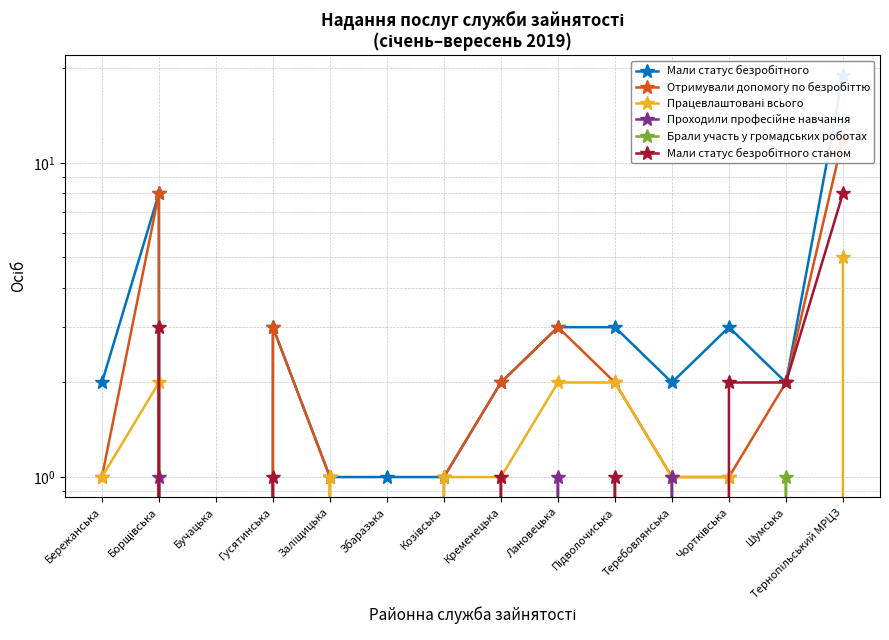

What is the sum of all Мали статус безробітного станом values?

18